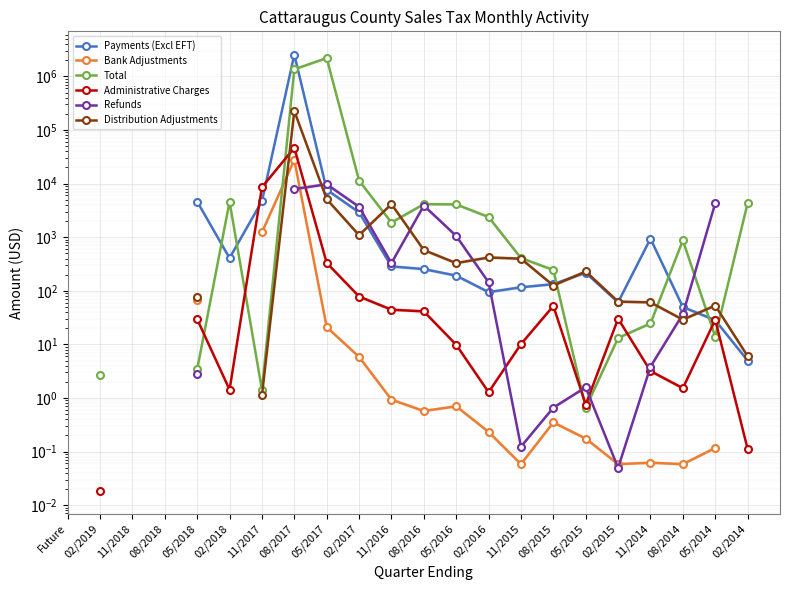

Count the number of data series in this chart.

6